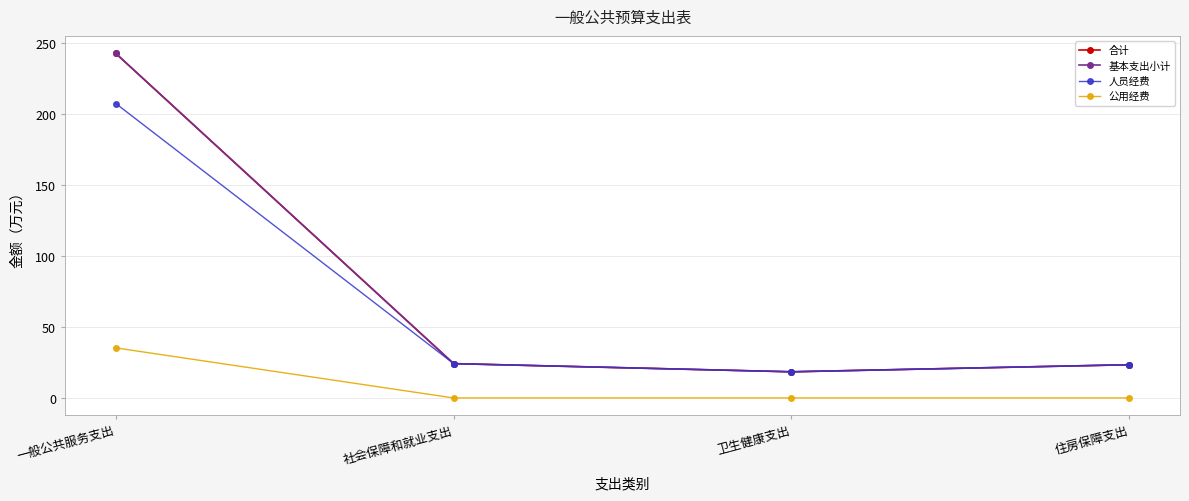

Where does the 人员经费 series first go above 24?

一般公共服务支出